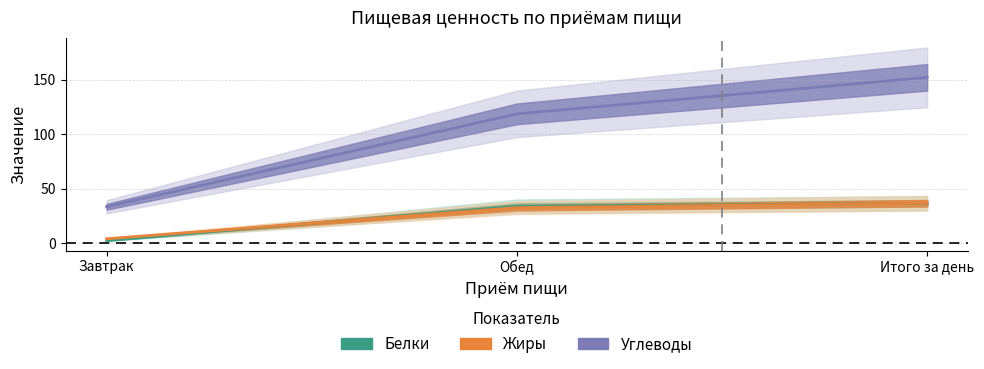

What is the average value of the Углеводы series?

101.5